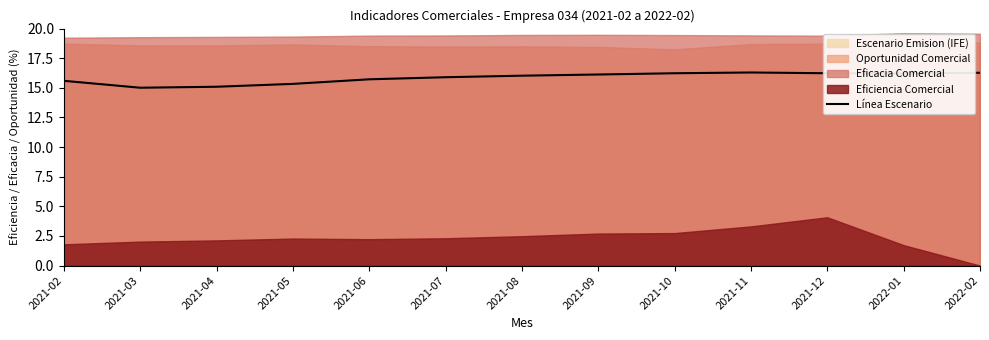

Rank the categories by value from lowest to highest.

2021-03, 2021-04, 2021-05, 2021-02, 2021-06, 2021-07, 2021-08, 2021-09, 2022-01, 2021-10, 2021-12, 2022-02, 2021-11